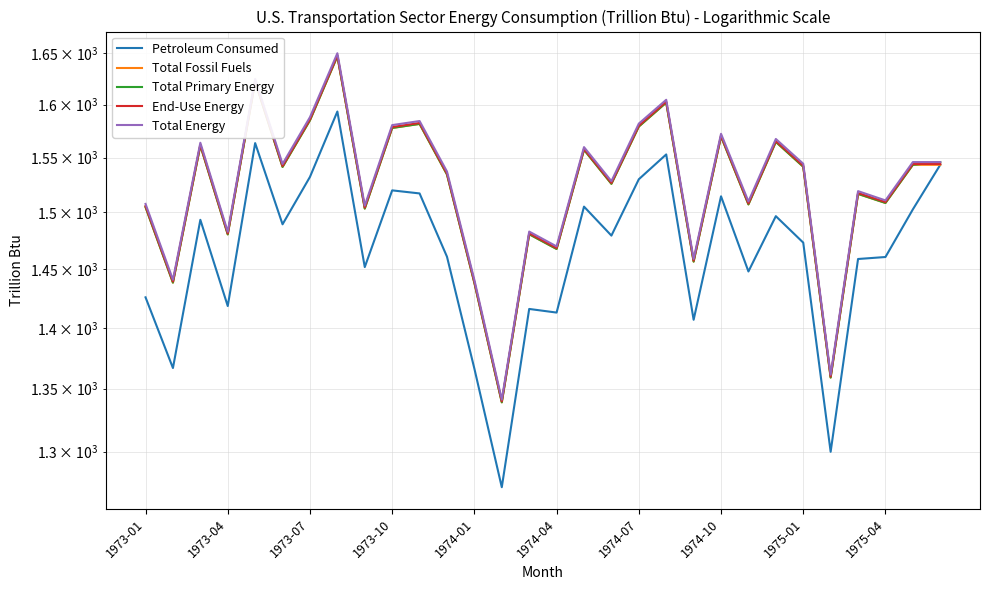

Which series has the largest total across all categories?

Total Energy